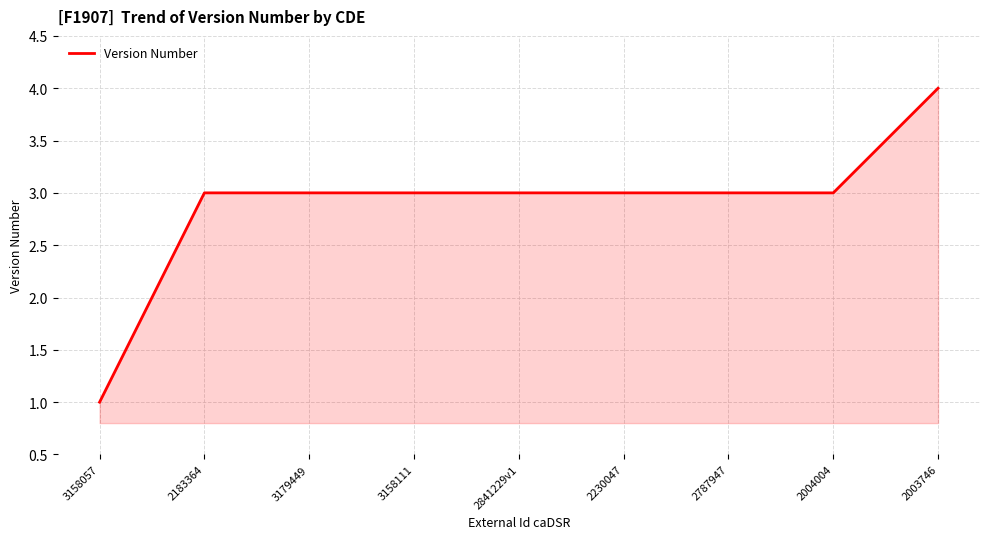

What is the greatest value displayed?

4